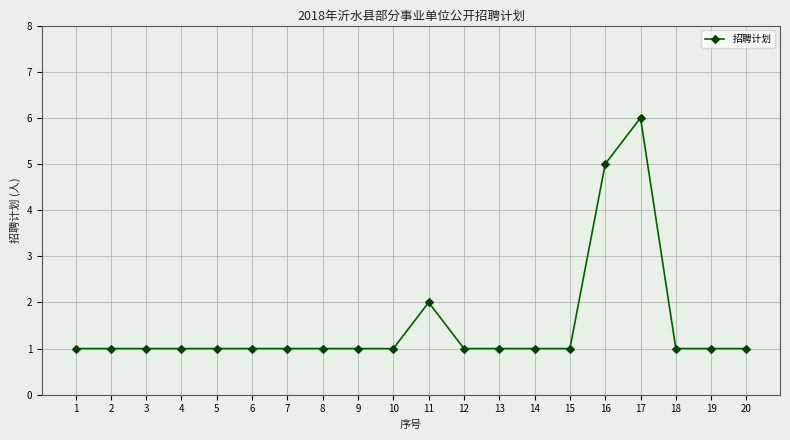

What is the difference between the maximum and minimum values?

5